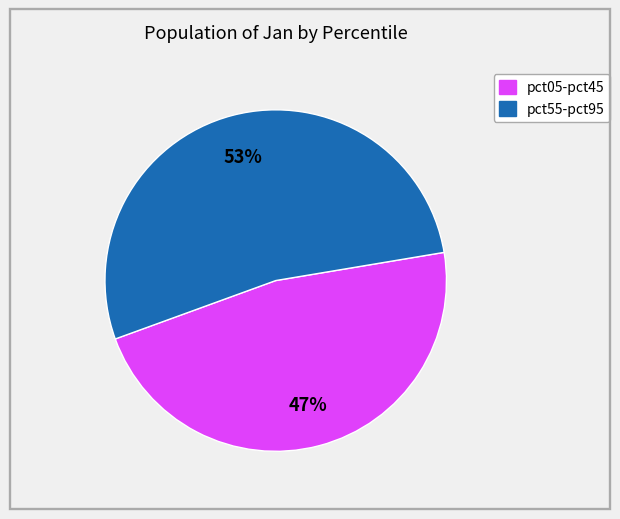

Is there a majority slice in this chart?

Yes